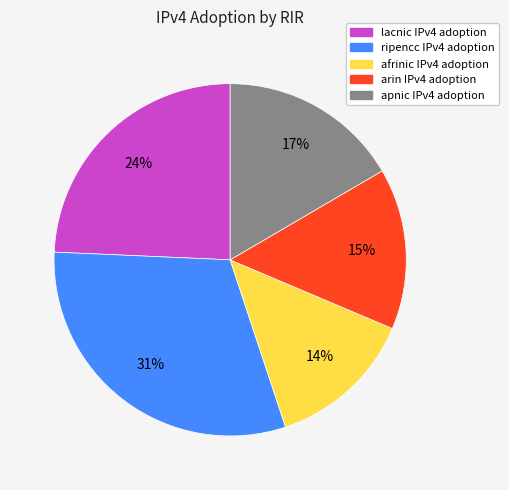

To the nearest percent, what percentage of the pie is apnic?

17%